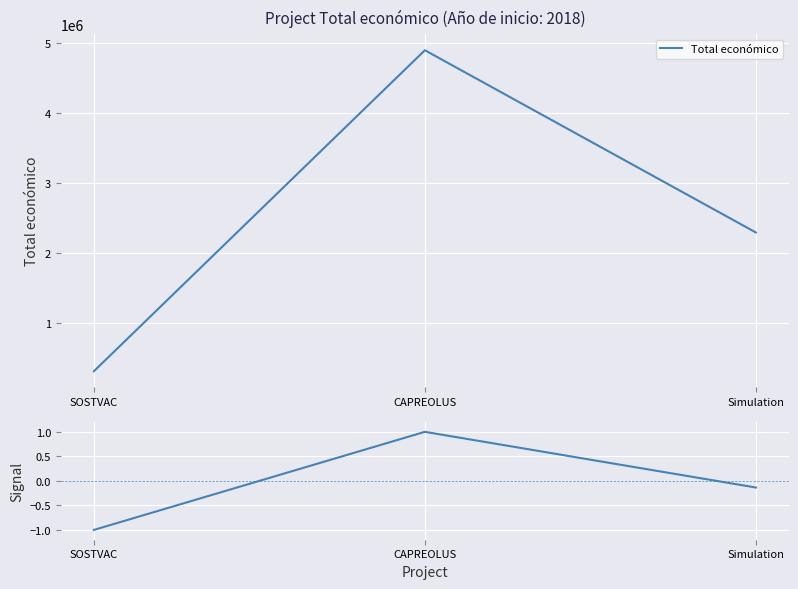

The Total económico series shows 2296067.0 at Simulation. True or false?

True